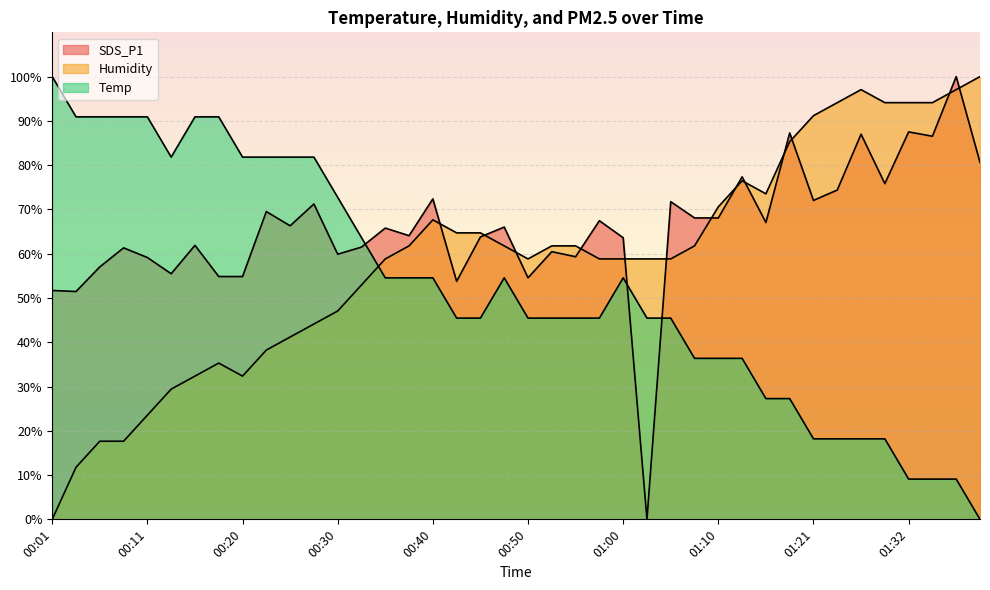

What position from the right is 01:39?

1